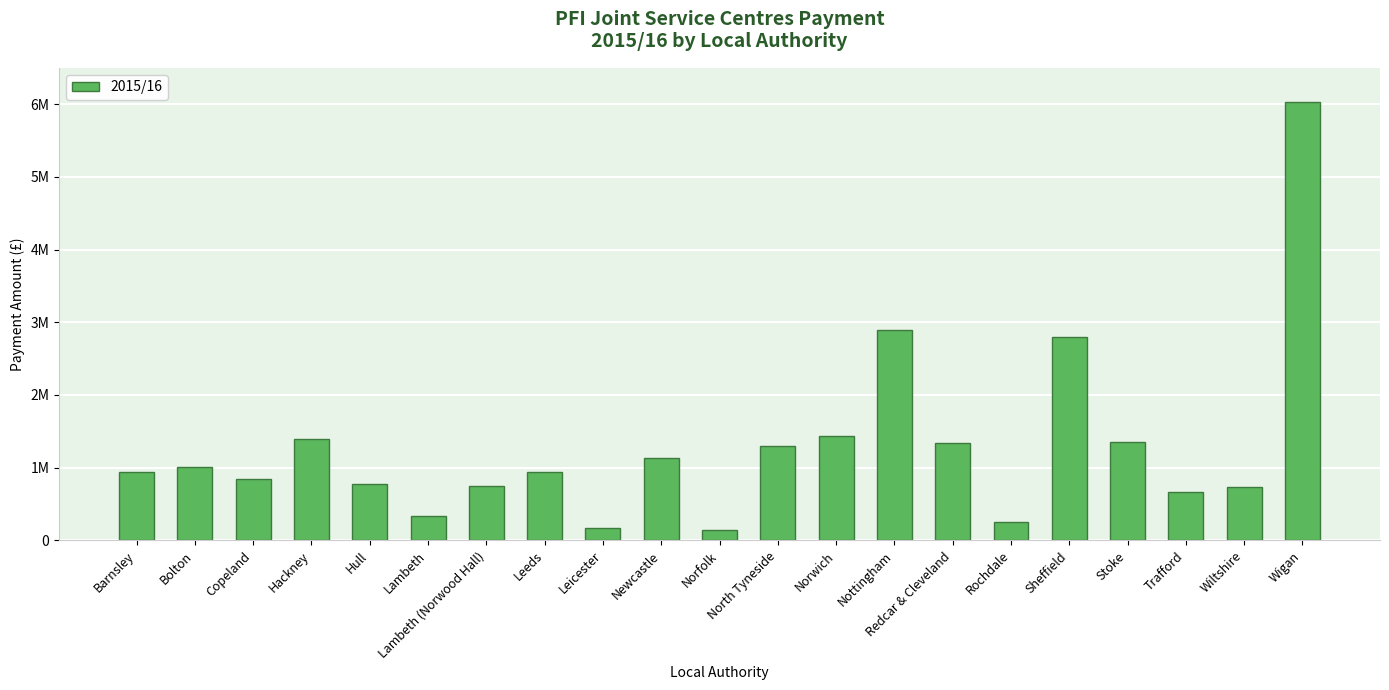

The chart shows a value of 840209.6 at North Tyneside. True or false?

False